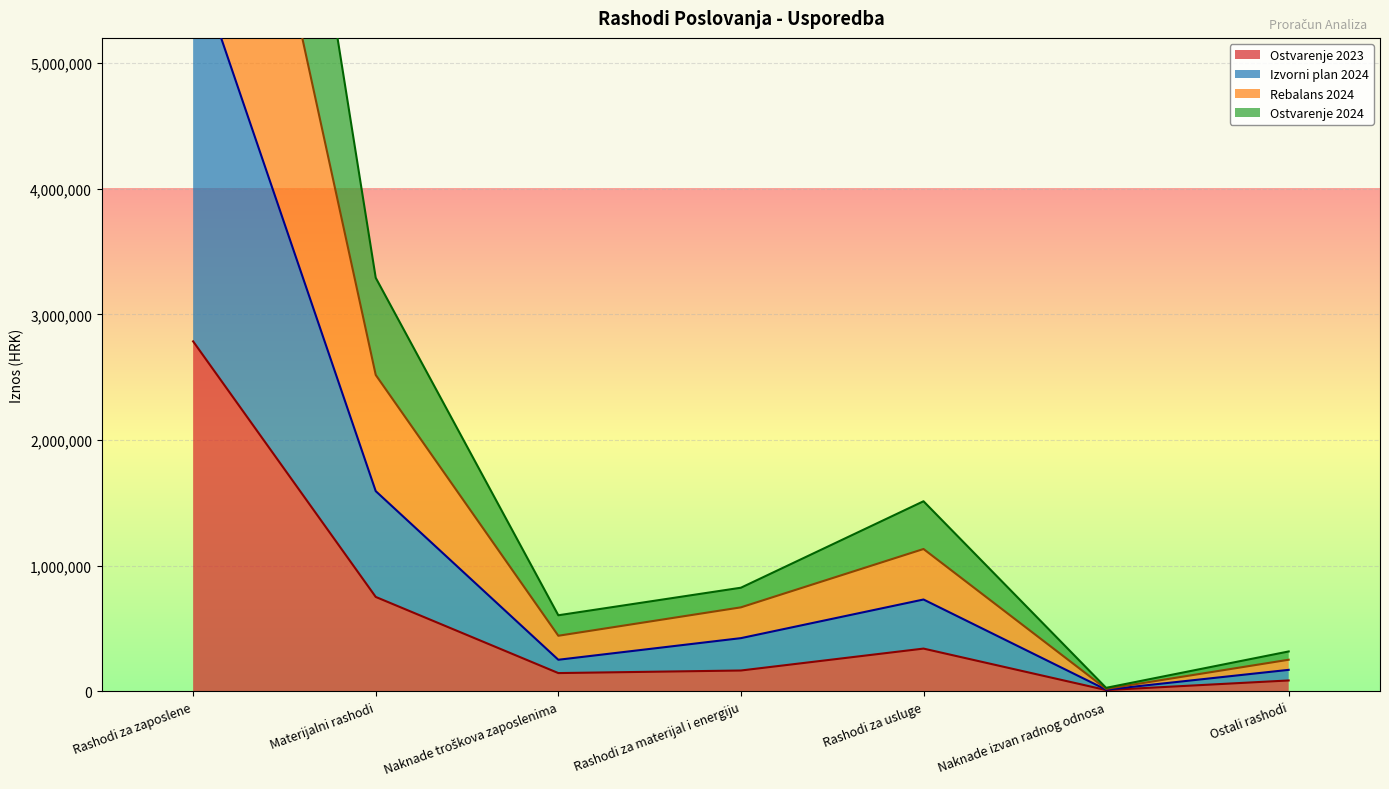

Is the value of Izvorni plan 2024 at Rashodi za usluge greater than the value of Rebalans 2024 at Ostali rashodi?

Yes